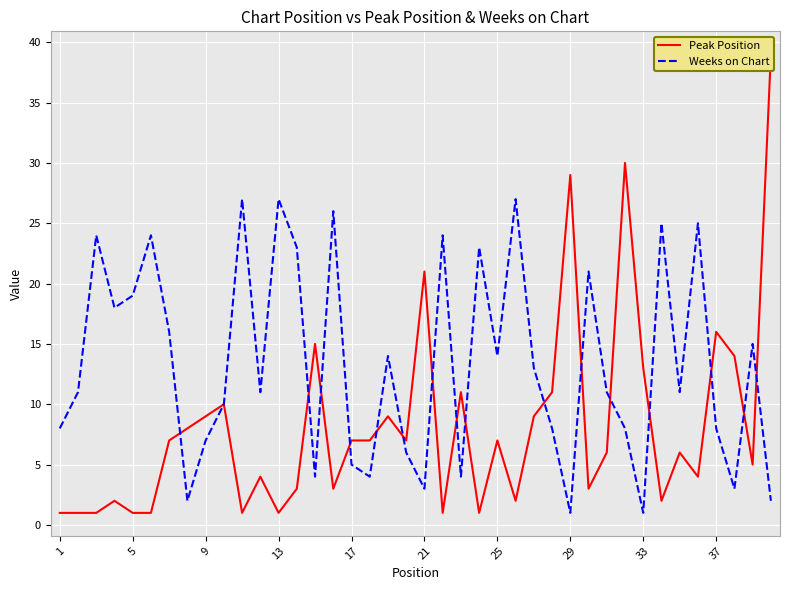

Does the chart display data point markers on the line(s)?

No